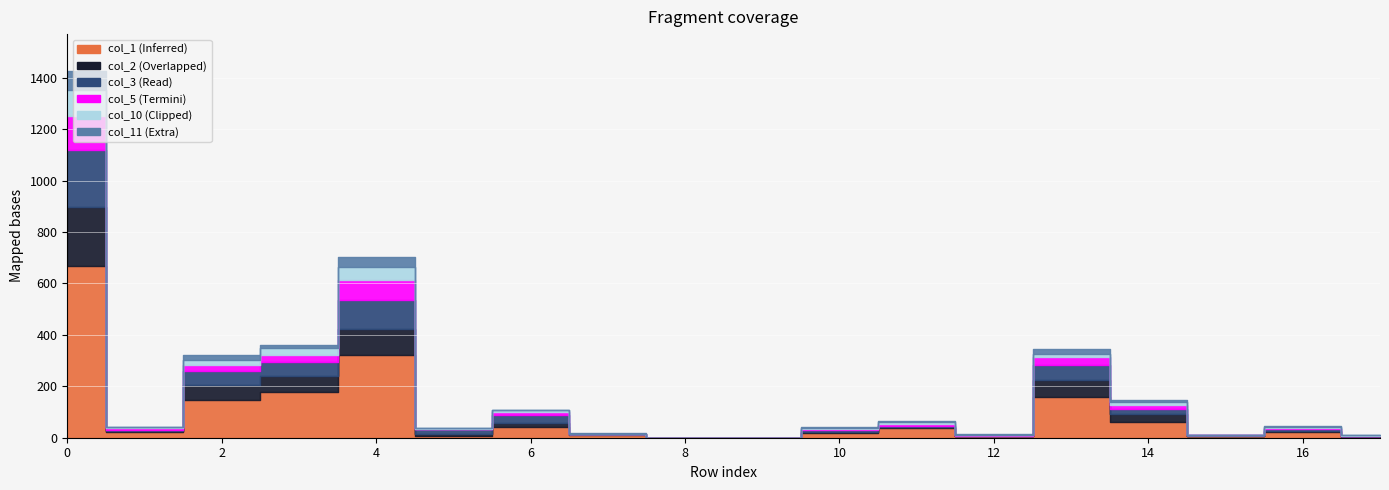

Which has a higher value, 3 or 11?

3